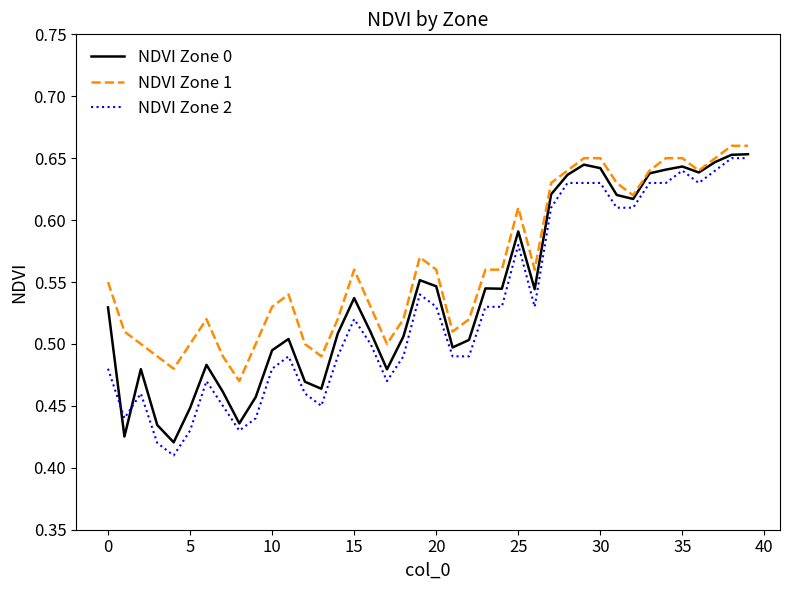

Which series has the largest total across all categories?

NDVI Zone 1